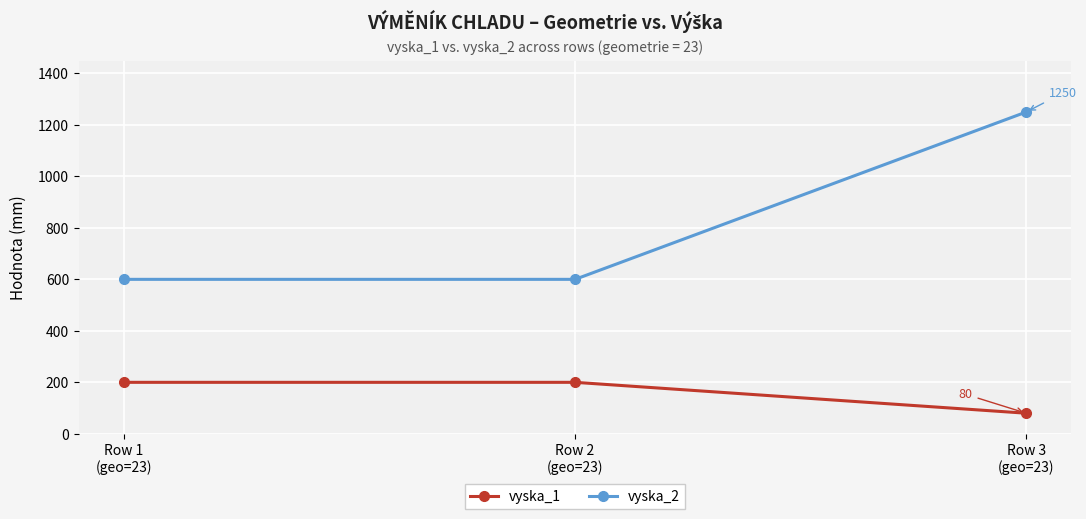

Reading left to right, list all the values displayed in this chart.

vyska_1: Row 1
(geo=23)=200	Row 2
(geo=23)=200	Row 3
(geo=23)=80
vyska_2: Row 1
(geo=23)=600	Row 2
(geo=23)=600	Row 3
(geo=23)=1250